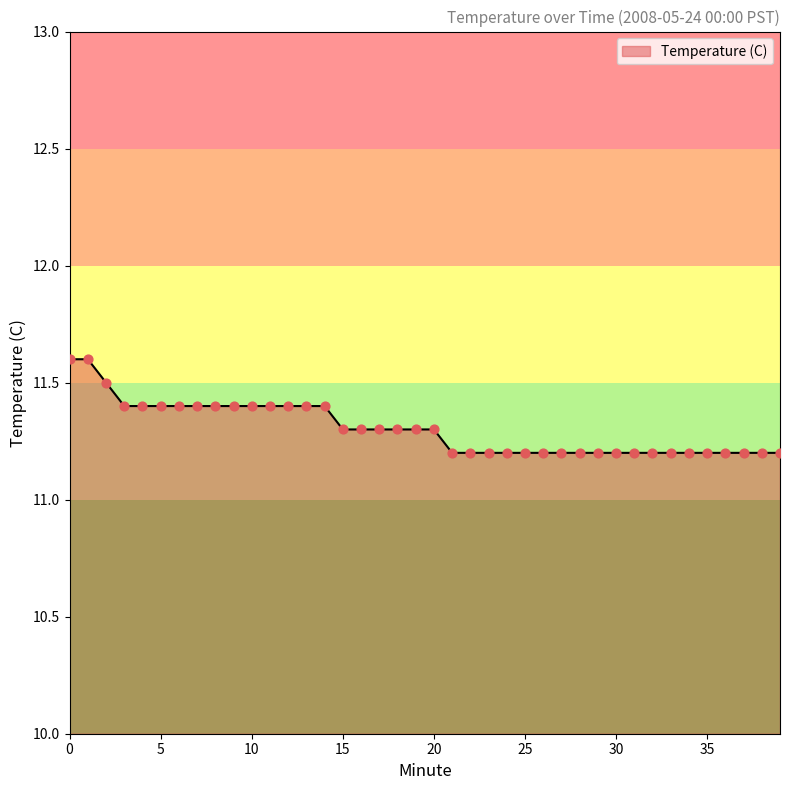

What is the smallest value displayed?

11.2